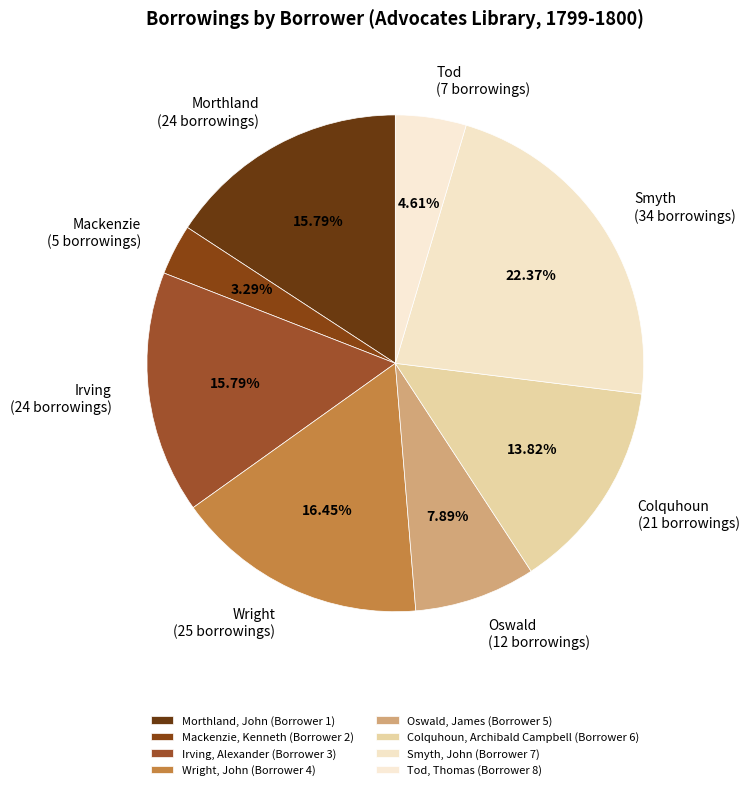

To the nearest percent, what percentage of the pie is Mackenzie, Kenneth (Borrower 2)?

3%